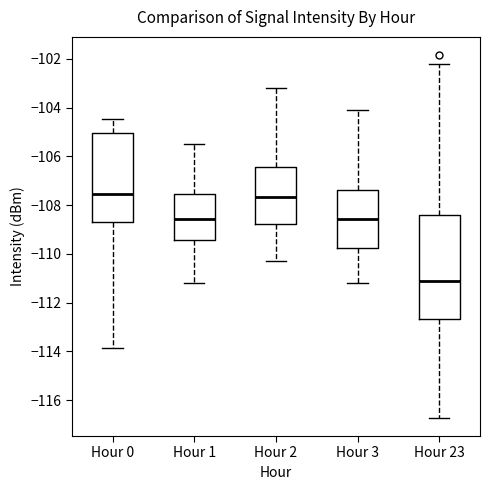

Reading left to right, read every box against the y-axis: the position of its median line, the range the box covers, and the ends of its whiskers. The values are not printed on the chart, so give them approximately, as read against the axis.

Hour 0: median -107.6, box -108.8 to -105.0, whiskers -113.8 to -104.4
Hour 1: median -108.6, box -109.4 to -107.6, whiskers -111.2 to -105.4
Hour 2: median -107.6, box -108.8 to -106.4, whiskers -110.2 to -103.2
Hour 3: median -108.6, box -109.8 to -107.4, whiskers -111.2 to -104.0
Hour 23: median -111.0, box -112.6 to -108.4, whiskers -116.8 to -102.2